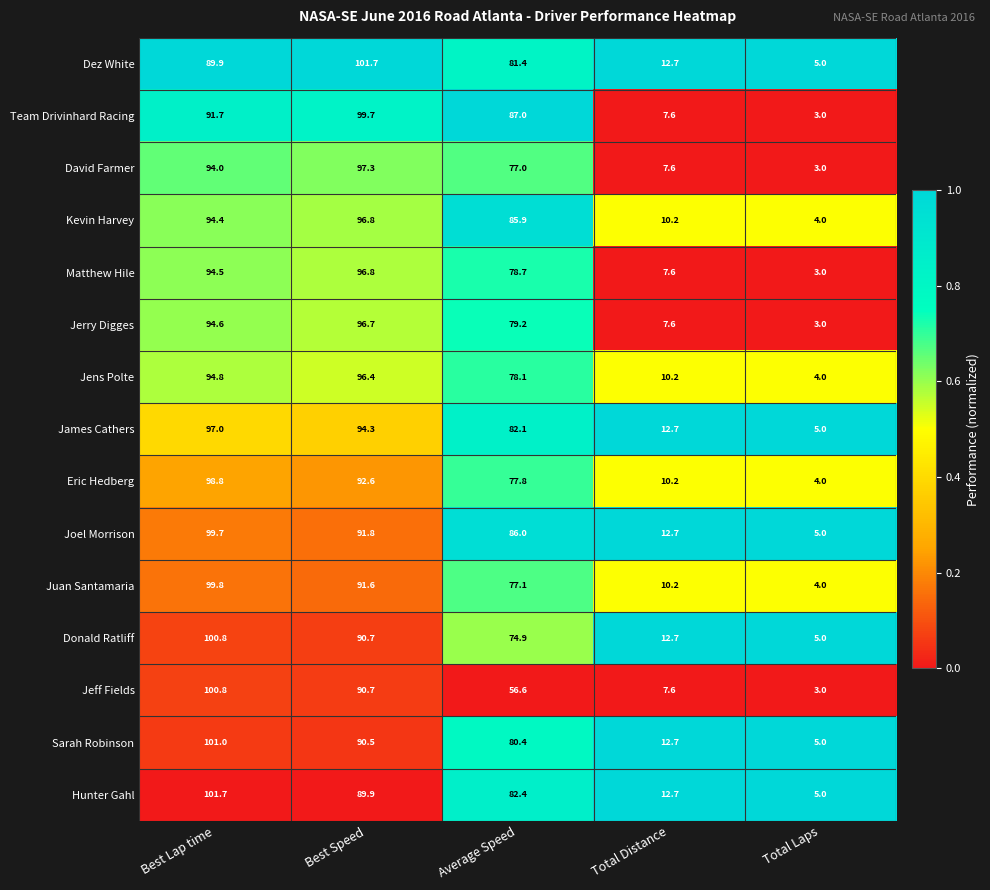

Rank the categories by James Cathers value from highest to lowest.

Best Lap time, Best Speed, Average Speed, Total Distance, Total Laps